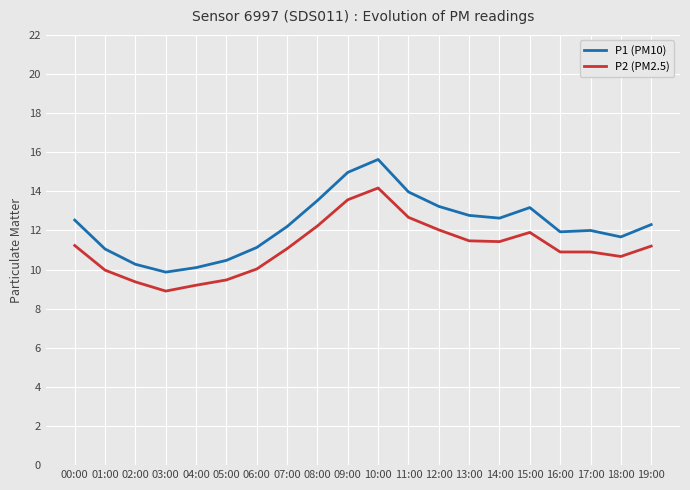

List the series in order of their peak value, lowest first.

P2 (PM2.5), P1 (PM10)